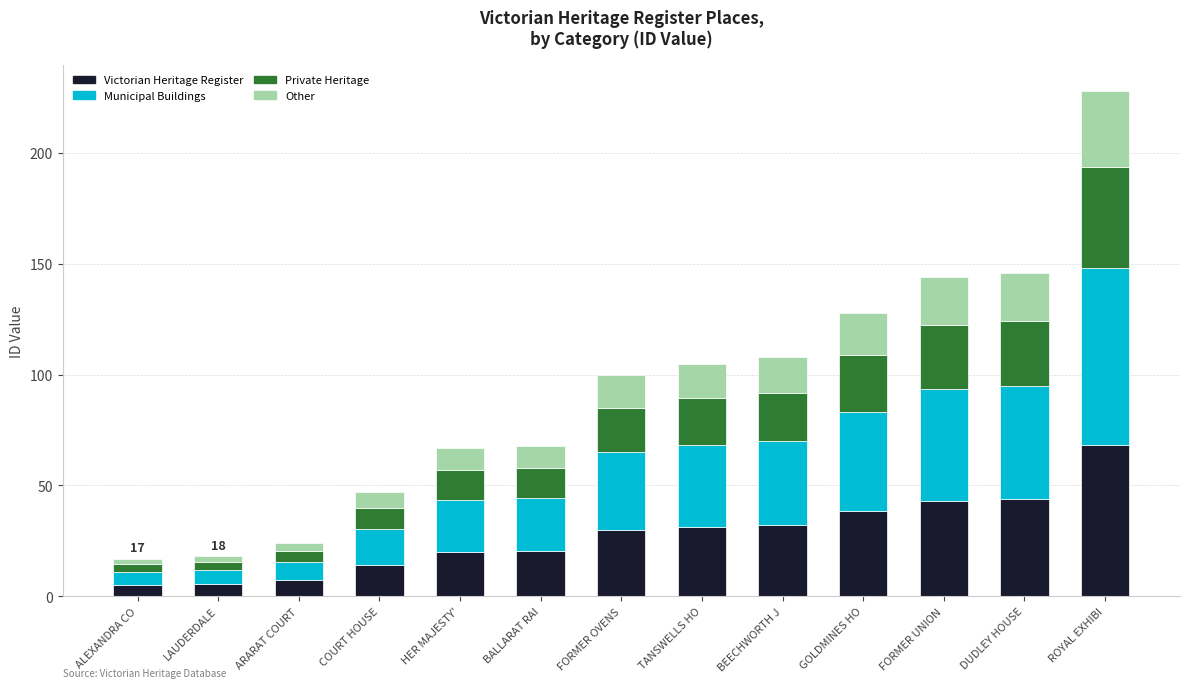

What is the minimum value for Victorian Heritage Register?

5.1